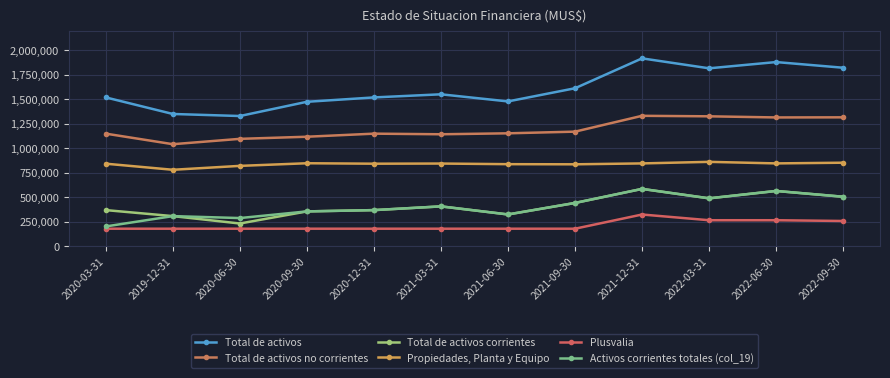

True or false: Plusvalia has more than 2 points higher than both neighbors.

False